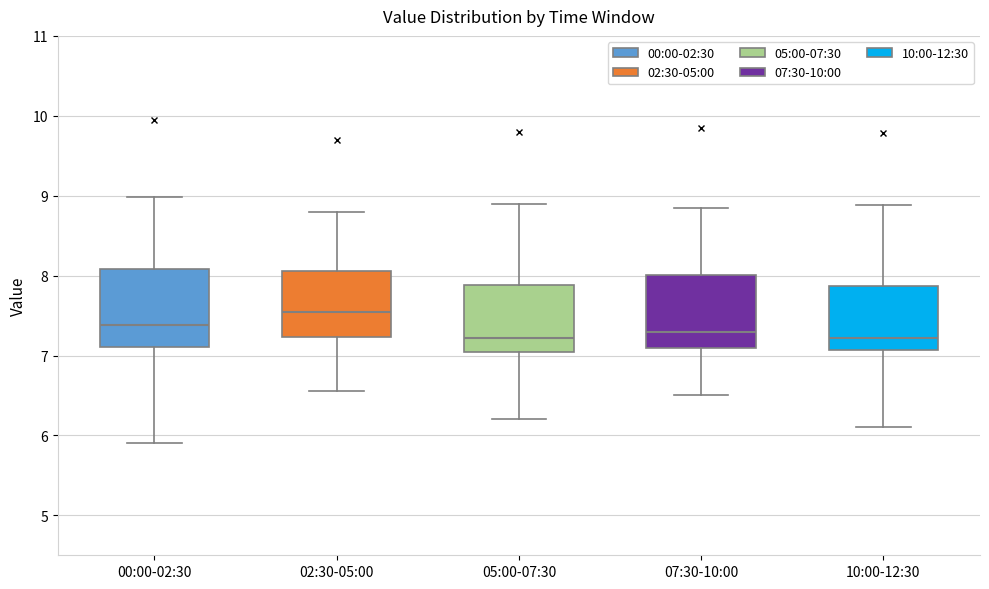

Where does the median line of the box for 00:00-02:30 sit on the y-axis? The values are not printed on the chart, so give them approximately, as read against the axis.

7.4